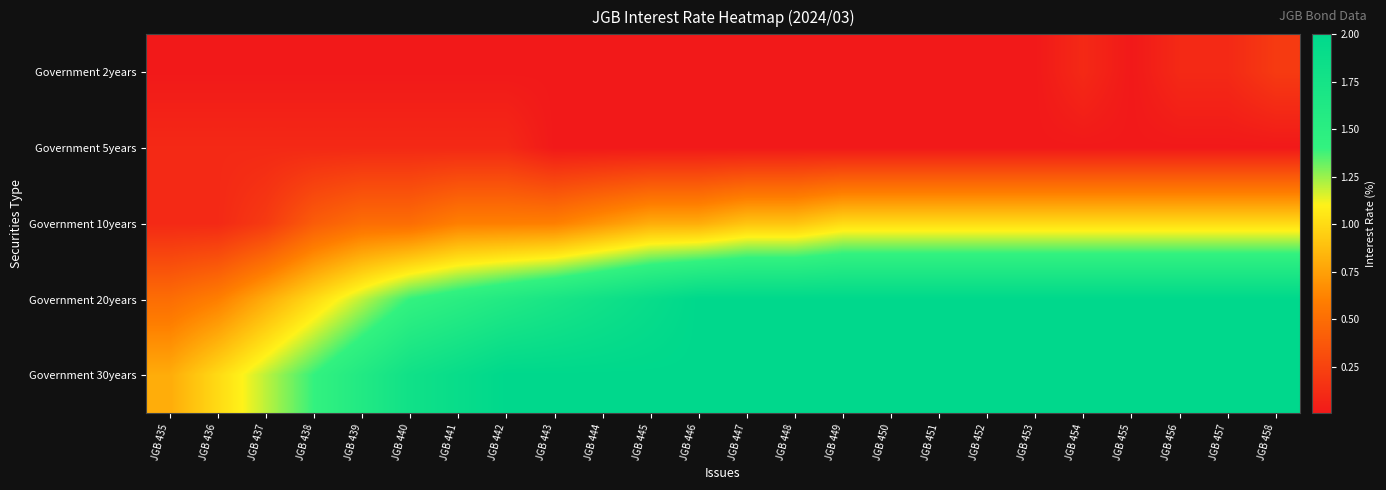

Reading right to left, what are all the values shown in this chart?

Government 2years: JGB 458=0.2	JGB 457=0.1	JGB 456=0.1	JGB 455=0.0	JGB 454=0.1	JGB 453=0.0	JGB 452=0.0	JGB 451=0.0	JGB 450=0.0	JGB 449=0.0	JGB 448=0.0	JGB 447=0.0	JGB 446=0.0	JGB 445=0.0	JGB 444=0.0	JGB 443=0.0	JGB 442=0.0	JGB 441=0.0	JGB 440=0.0	JGB 439=0.0	JGB 438=0.0	JGB 437=0.0	JGB 436=0.0	JGB 435=0.0
Government 5years: JGB 458=0.0	JGB 457=0.0	JGB 456=0.0	JGB 455=0.0	JGB 454=0.0	JGB 453=0.0	JGB 452=0.0	JGB 451=0.0	JGB 450=0.0	JGB 449=0.0	JGB 448=0.0	JGB 447=0.0	JGB 446=0.0	JGB 445=0.0	JGB 444=0.0	JGB 443=0.0	JGB 442=0.1	JGB 441=0.1	JGB 440=0.1	JGB 439=0.1	JGB 438=0.1	JGB 437=0.1	JGB 436=0.1	JGB 435=0.1
Government 10years: JGB 458=1.0	JGB 457=1.0	JGB 456=1.0	JGB 455=1.0	JGB 454=1.0	JGB 453=1.0	JGB 452=1.0	JGB 451=1.0	JGB 450=1.0	JGB 449=1.0	JGB 448=0.9	JGB 447=0.9	JGB 446=0.8	JGB 445=0.8	JGB 444=0.7	JGB 443=0.6	JGB 442=0.6	JGB 441=0.6	JGB 440=0.5	JGB 439=0.5	JGB 438=0.4	JGB 437=0.2	JGB 436=0.1	JGB 435=0.1
Government 20years: JGB 458=2.0	JGB 457=2.0	JGB 456=2.0	JGB 455=2.0	JGB 454=2.0	JGB 453=2.0	JGB 452=2.0	JGB 451=2.0	JGB 450=2.0	JGB 449=2.0	JGB 448=2.0	JGB 447=2.0	JGB 446=2.0	JGB 445=1.9	JGB 444=1.8	JGB 443=1.7	JGB 442=1.6	JGB 441=1.5	JGB 440=1.4	JGB 439=1.2	JGB 438=1.0	JGB 437=0.8	JGB 436=0.6	JGB 435=0.5
Government 30years: JGB 458=2.0	JGB 457=2.0	JGB 456=2.0	JGB 455=2.0	JGB 454=2.0	JGB 453=2.0	JGB 452=2.0	JGB 451=2.0	JGB 450=2.0	JGB 449=2.0	JGB 448=2.0	JGB 447=2.0	JGB 446=2.0	JGB 445=2.0	JGB 444=2.0	JGB 443=2.0	JGB 442=2.0	JGB 441=1.9	JGB 440=1.8	JGB 439=1.6	JGB 438=1.4	JGB 437=1.2	JGB 436=1.0	JGB 435=0.8